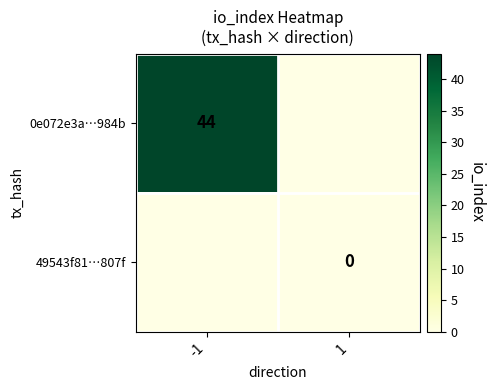

Is it true that 0e072e3a…984b equals 78 at -1?

False